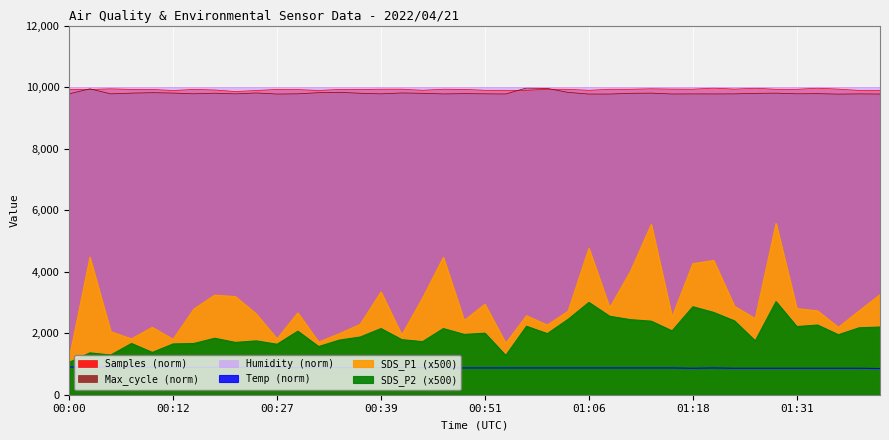

Which has a higher value, 00:59 or 00:46?

00:46